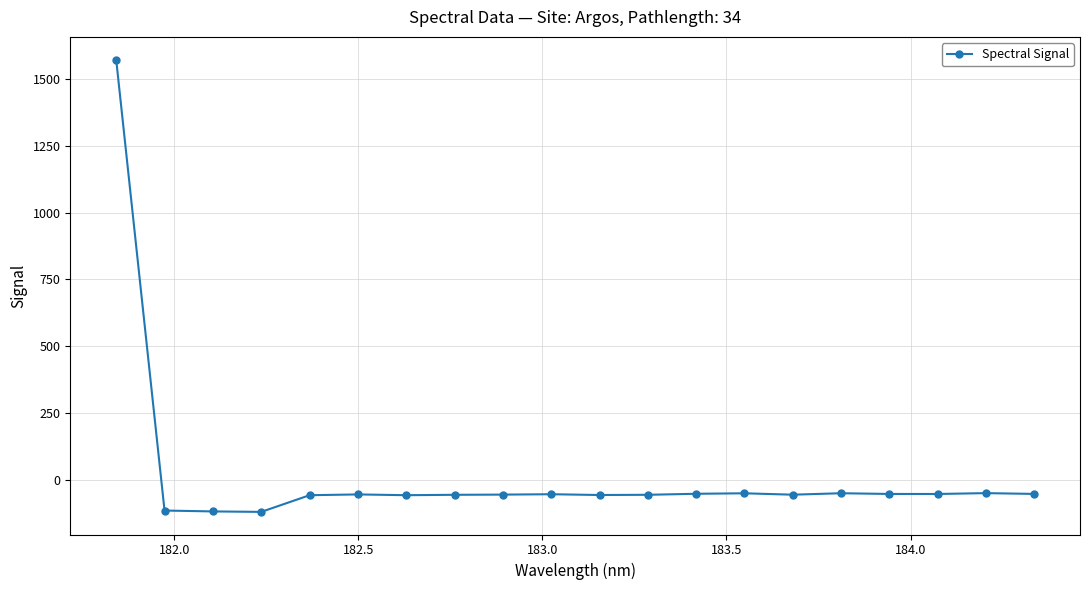

What is the sum of all values?

367.7